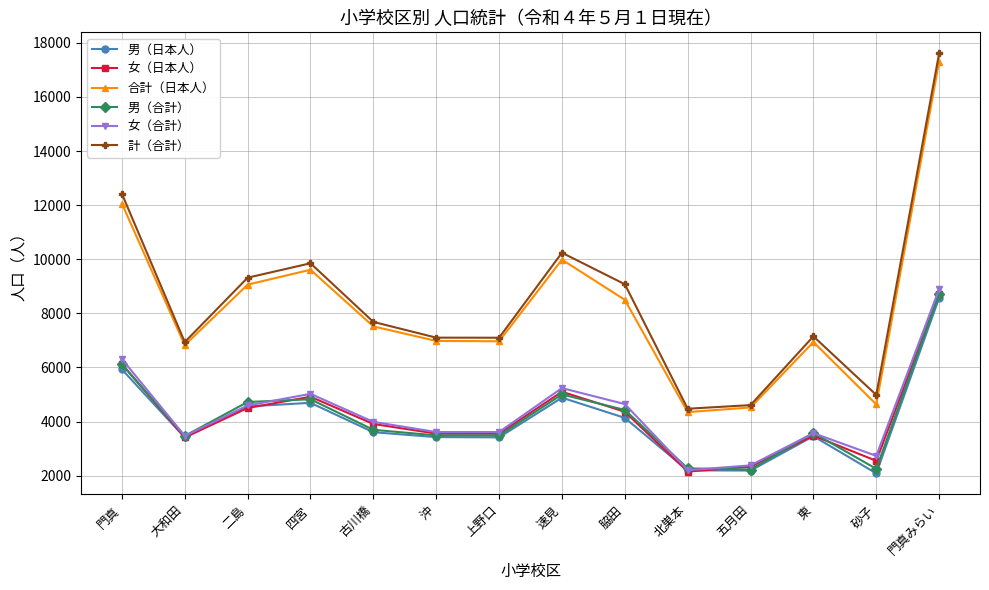

The value of 男（日本人） at 門真 is 5931. True or false?

True